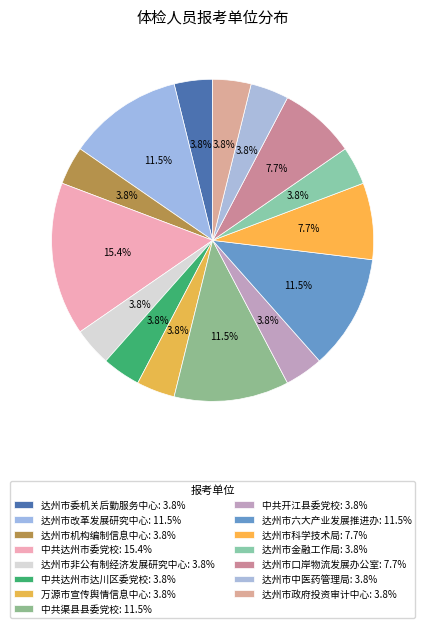

How many slices are in this pie chart?

15